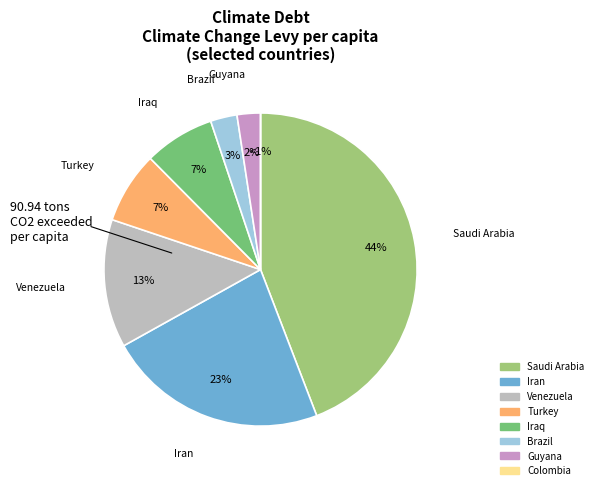

Is it true that Iraq is 7% of the pie?

True